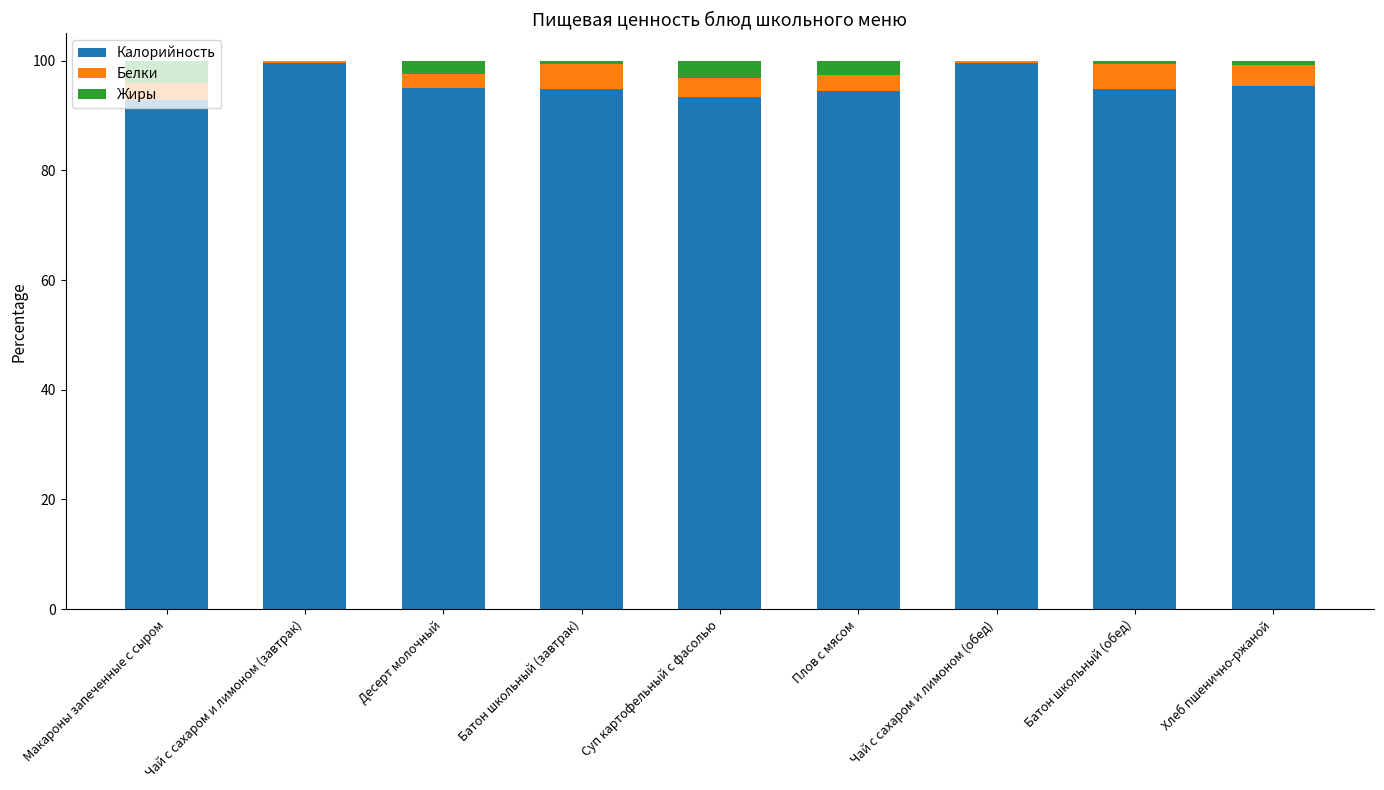

What is the maximum value for Калорийность?

99.5